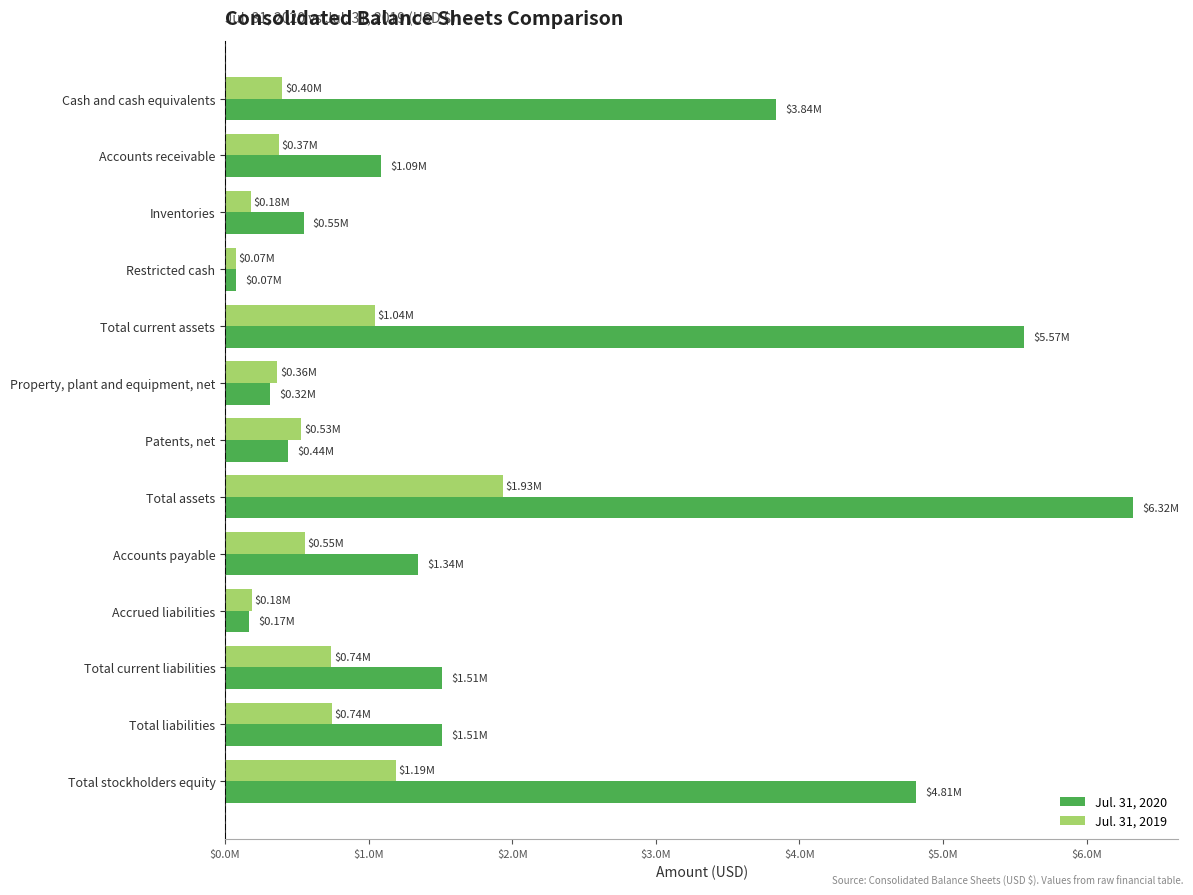

At how many categories does at least one series exceed 1605286?

4